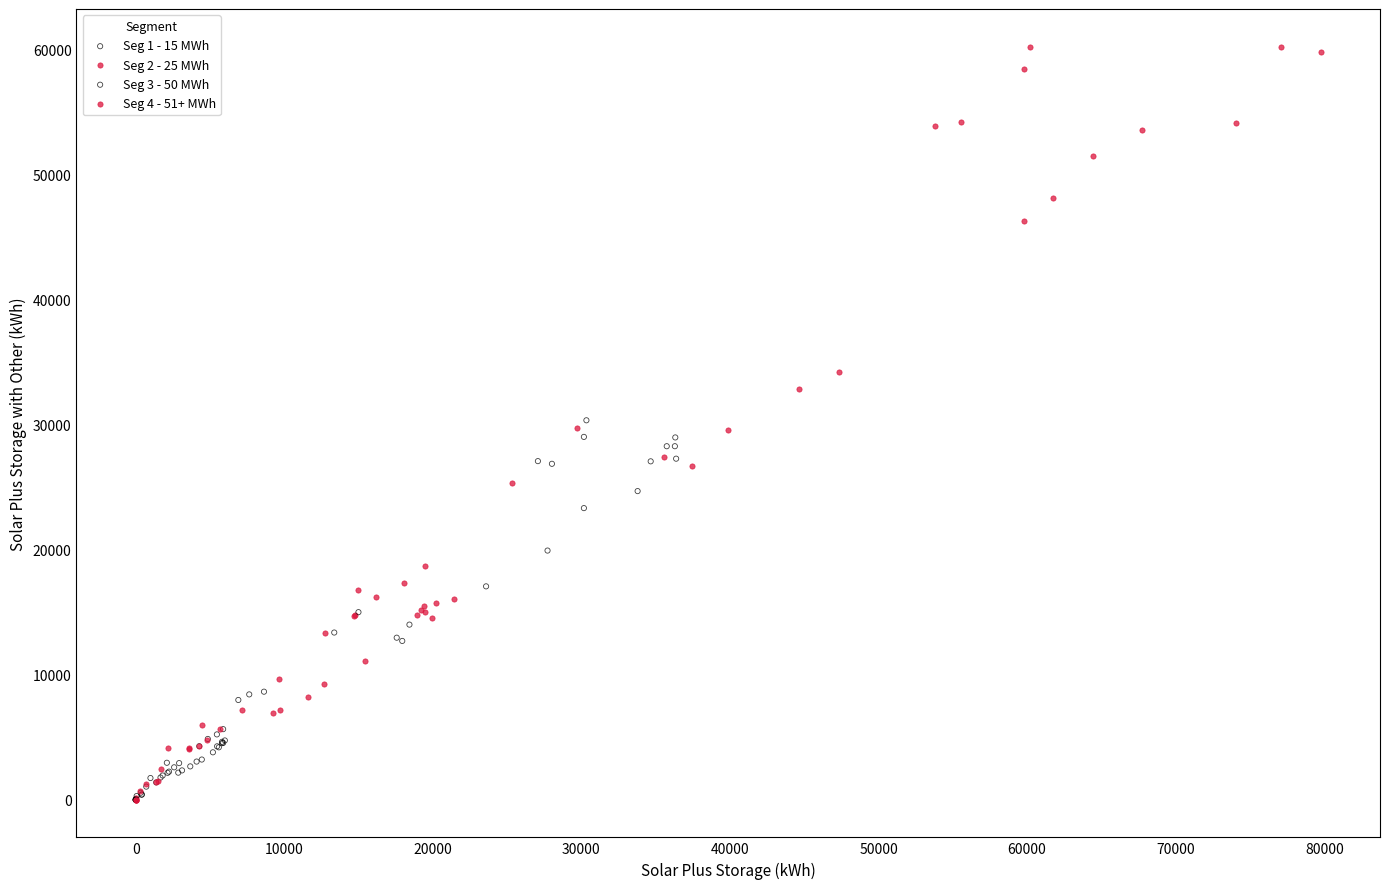

Which series has the largest Y range (max minus min)?

Seg 4 - 51+ MWh